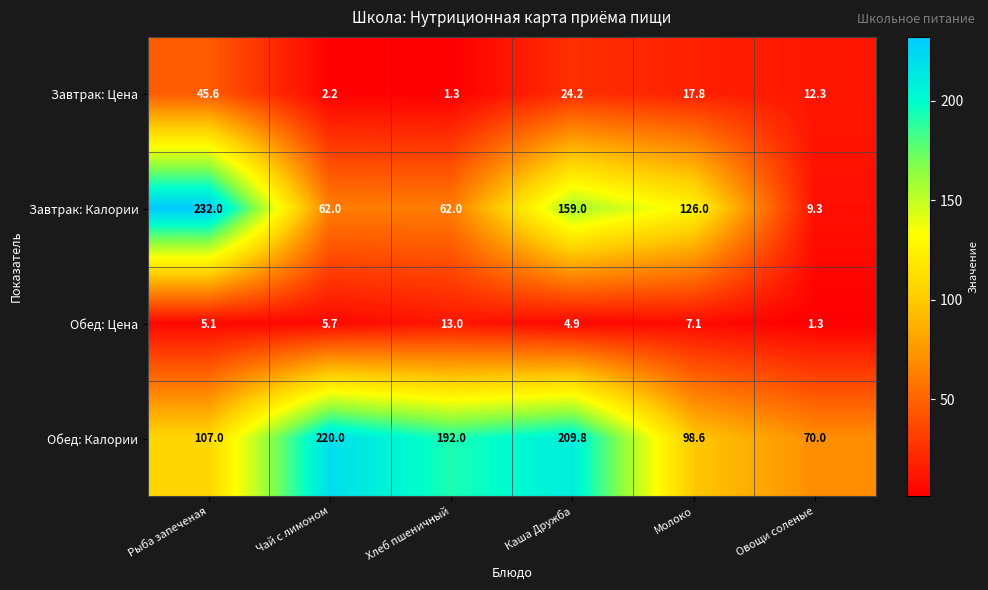

What is the maximum value shown in the chart?

232.0